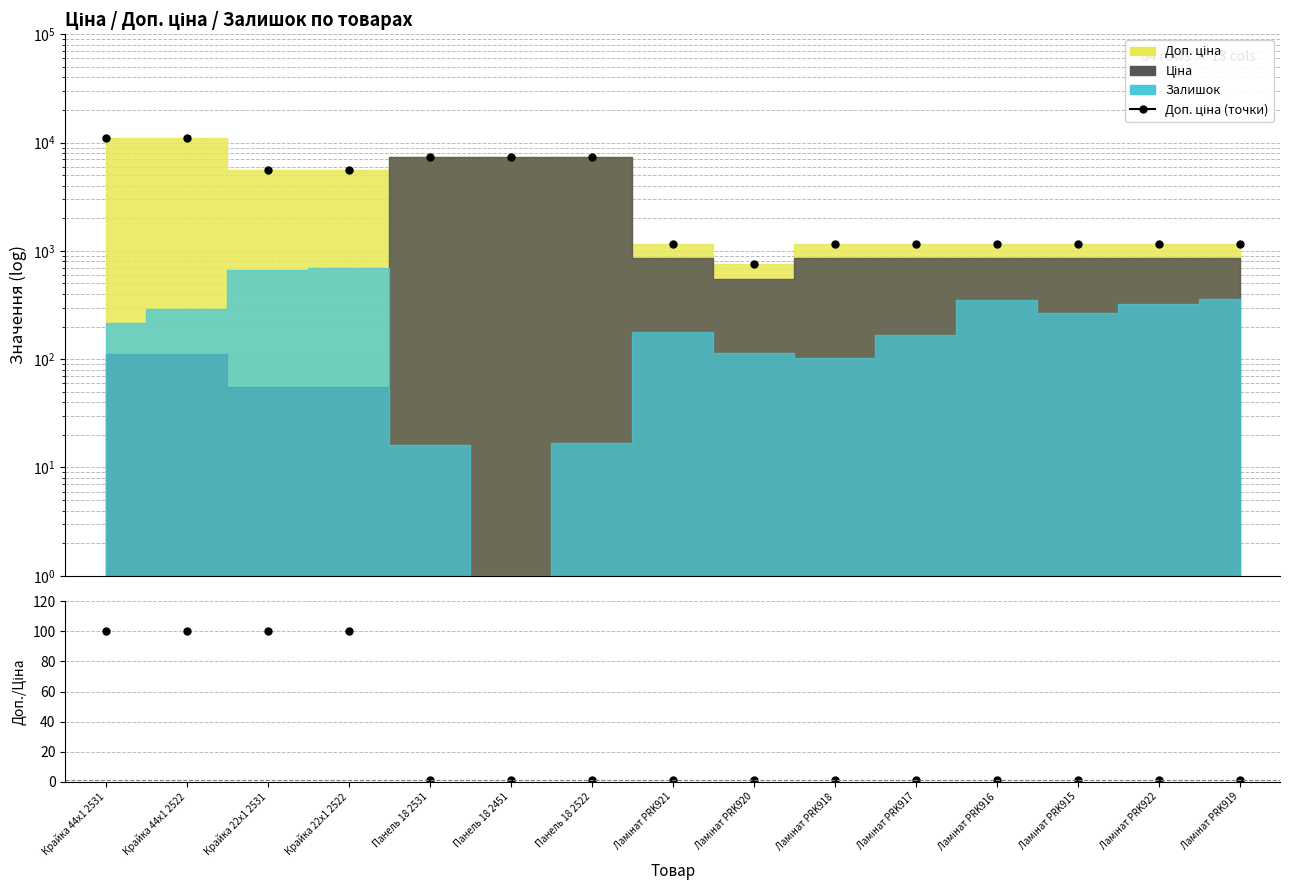

Is the value of Доп. ціна (точки) at Крайка 22x1 2531 greater than the value of Доп. ціна / Ціна at Ламінат PRK916?

Yes